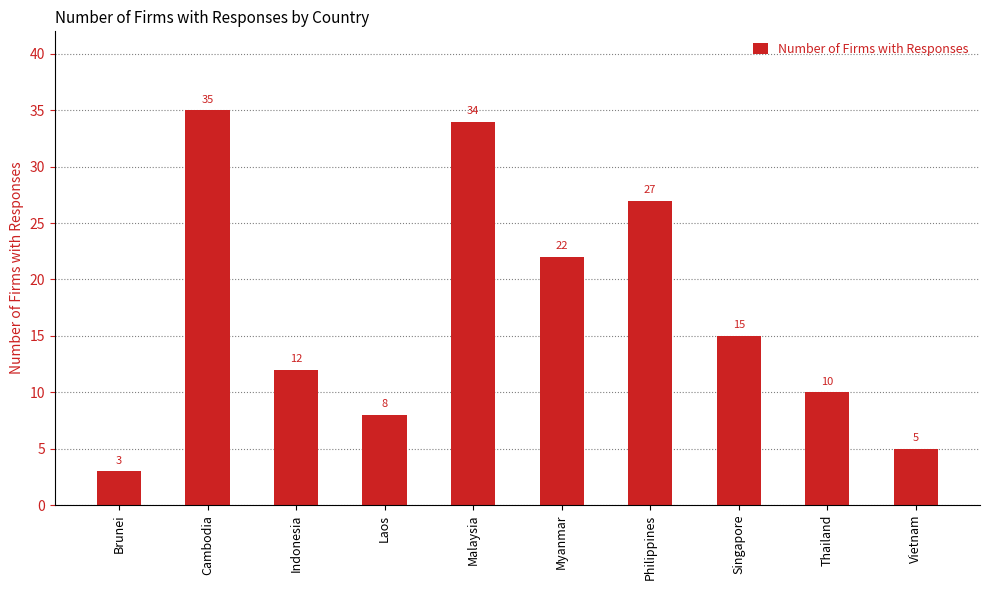

Which category has the highest value across all series?

Cambodia